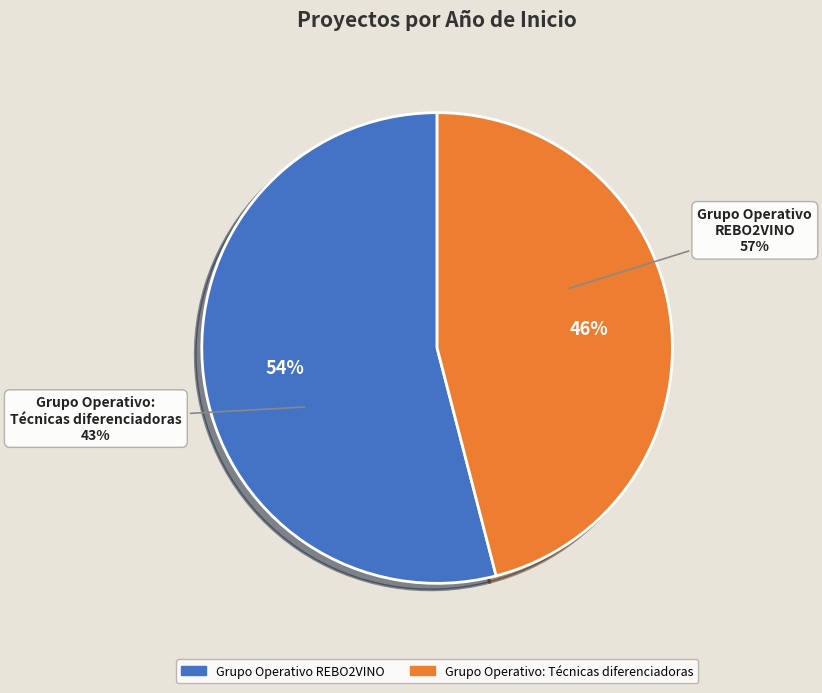

What is the smallest slice in the pie chart?

Grupo Operativo: Técnicas diferenciadoras